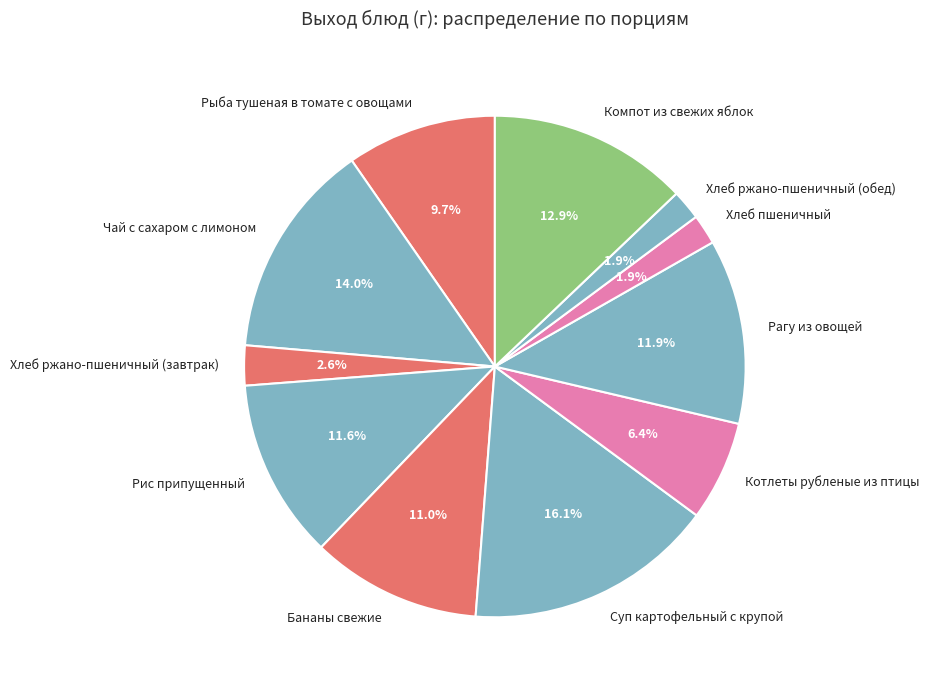

Which slice is the largest?

Суп картофельный с крупой